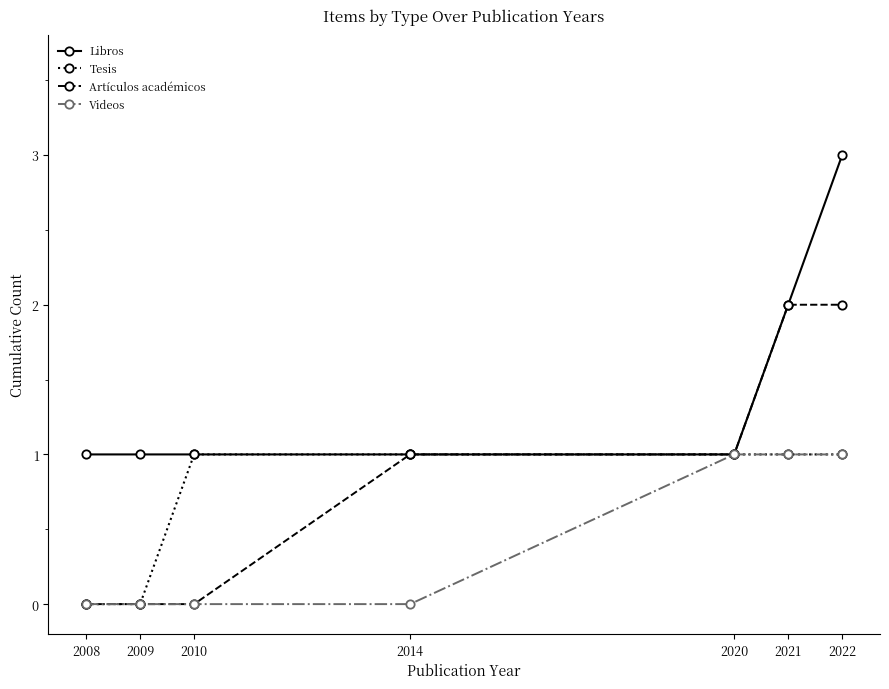

Reading left to right, list all the values displayed in this chart.

Libros: 2008=1	2009=1	2010=1	2014=1	2020=1	2021=2	2022=3
Tesis: 2008=0	2009=0	2010=1	2014=1	2020=1	2021=1	2022=1
Artículos académicos: 2008=0	2009=0	2010=0	2014=1	2020=1	2021=2	2022=2
Videos: 2008=0	2009=0	2010=0	2014=0	2020=1	2021=1	2022=1